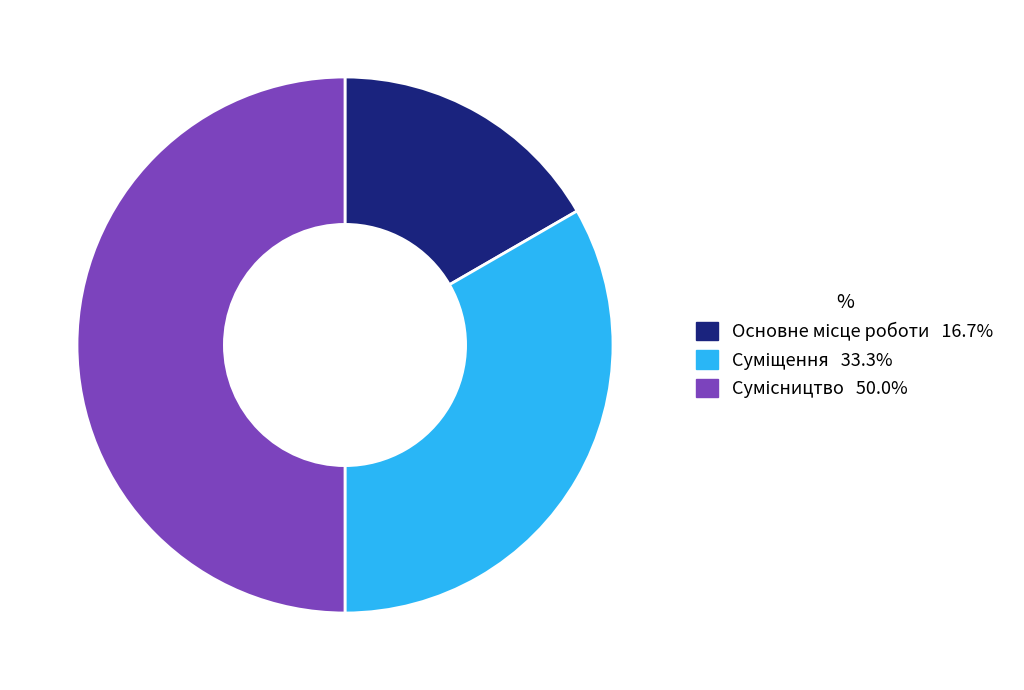

What percentage is the Сумісництво slice, to the nearest percent?

50%